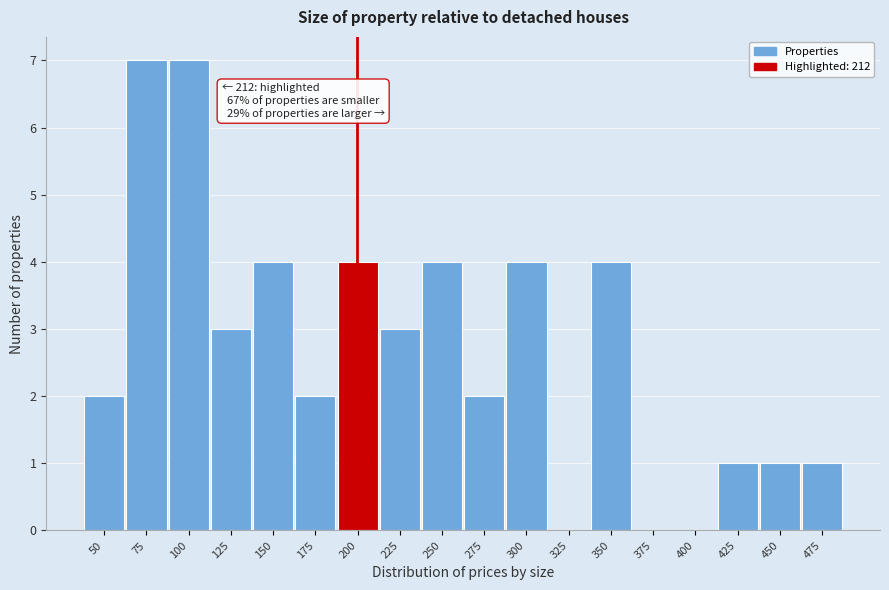

Reading left to right, extract all data points from this chart.

50=2	75=7	100=7	125=3	150=4	175=2	200=4	225=3	250=4	275=2	300=4	325=0	350=4	375=0	400=0	425=1	450=1	475=1